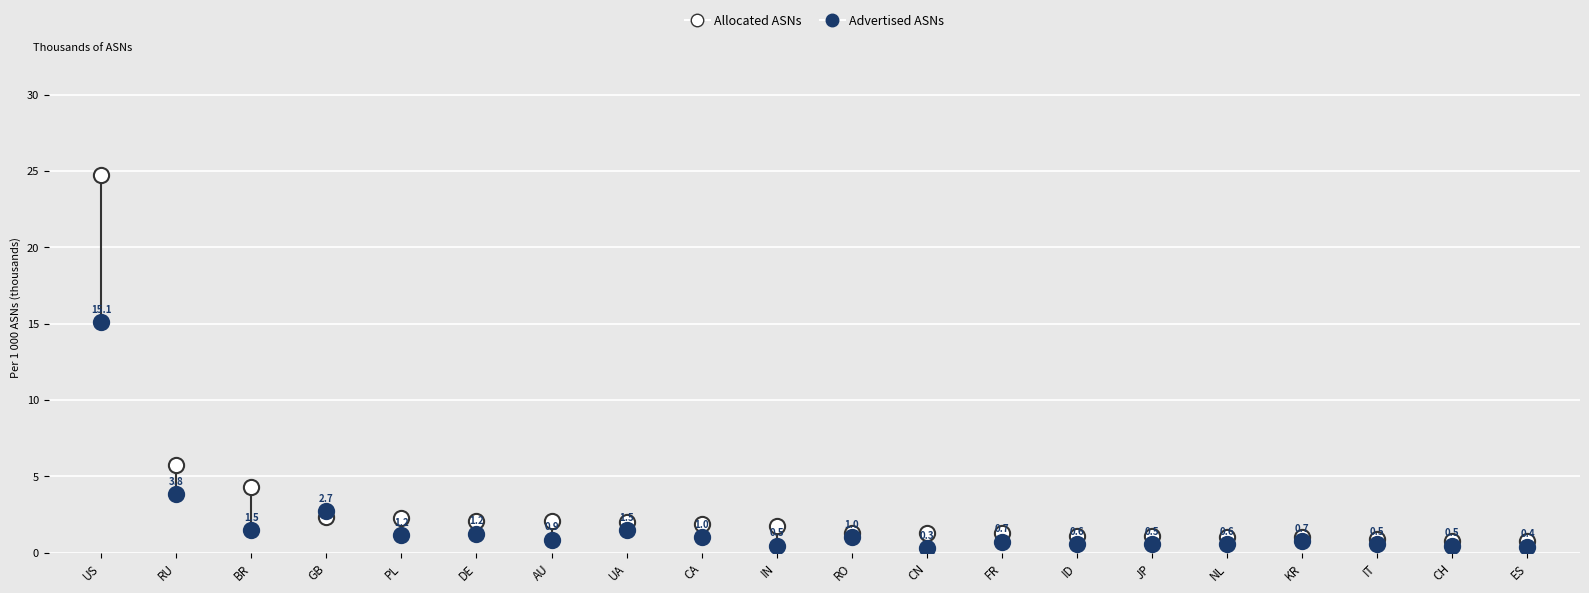

Which series has the widest spread of Y values?

Allocated ASNs